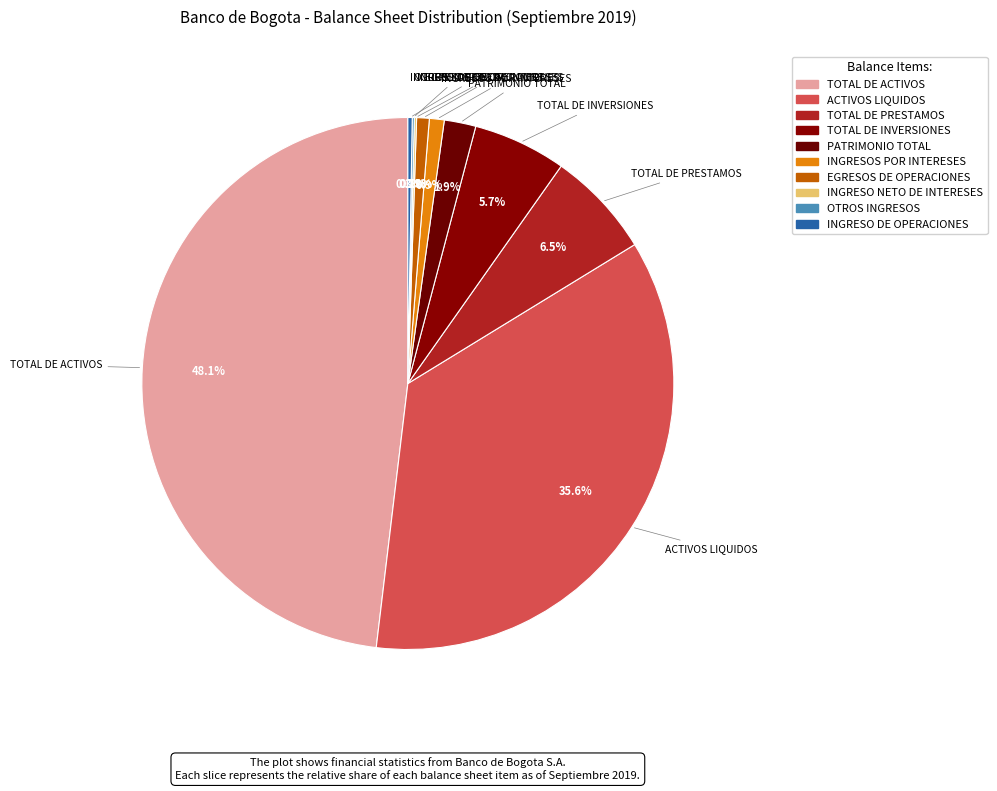

To the nearest percent, what is the combined percentage of OTROS INGRESOS and INGRESOS POR INTERESES?

1%